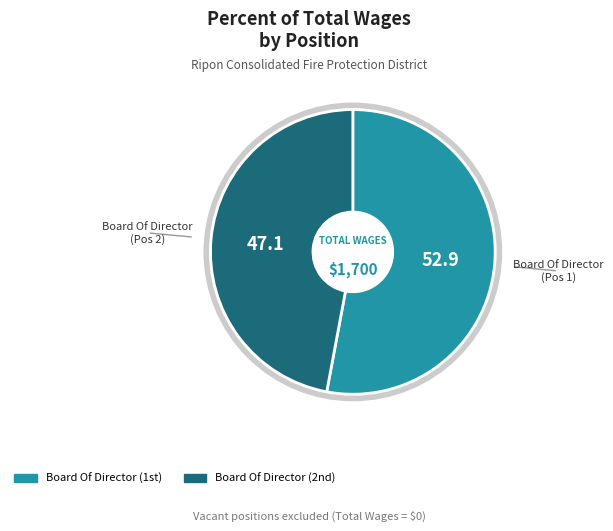

Is there any slice that represents more than half of the pie?

Yes